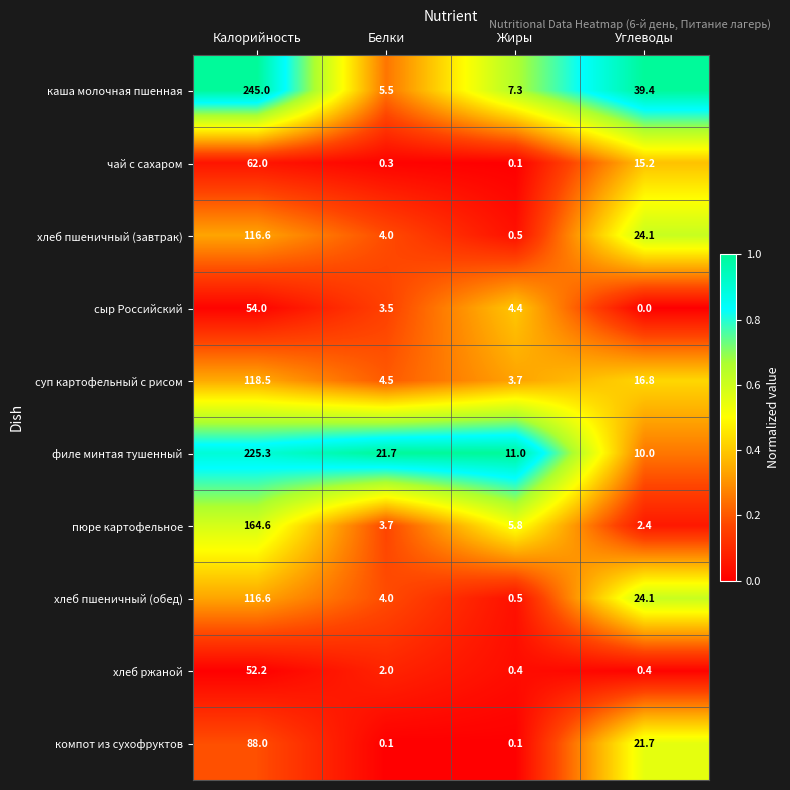

Is it true that пюре картофельное equals 1.6 at Белки?

False